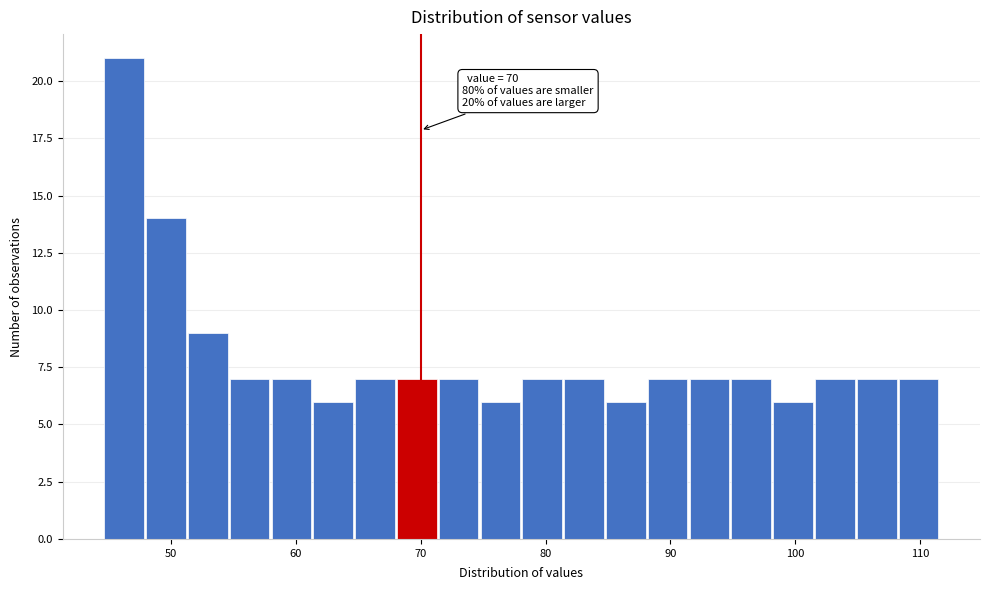

Read against the x-axis, roughly where is the centre of the tallest bar?

46